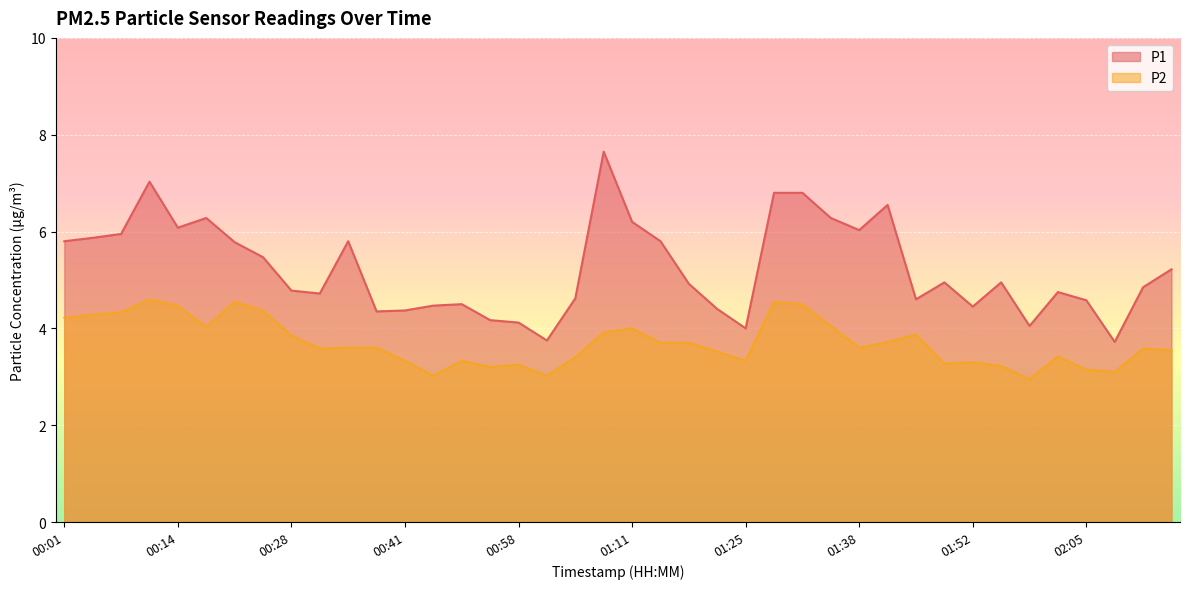

In P1, how many points are higher than both neighbors (excluding endpoints)?

9